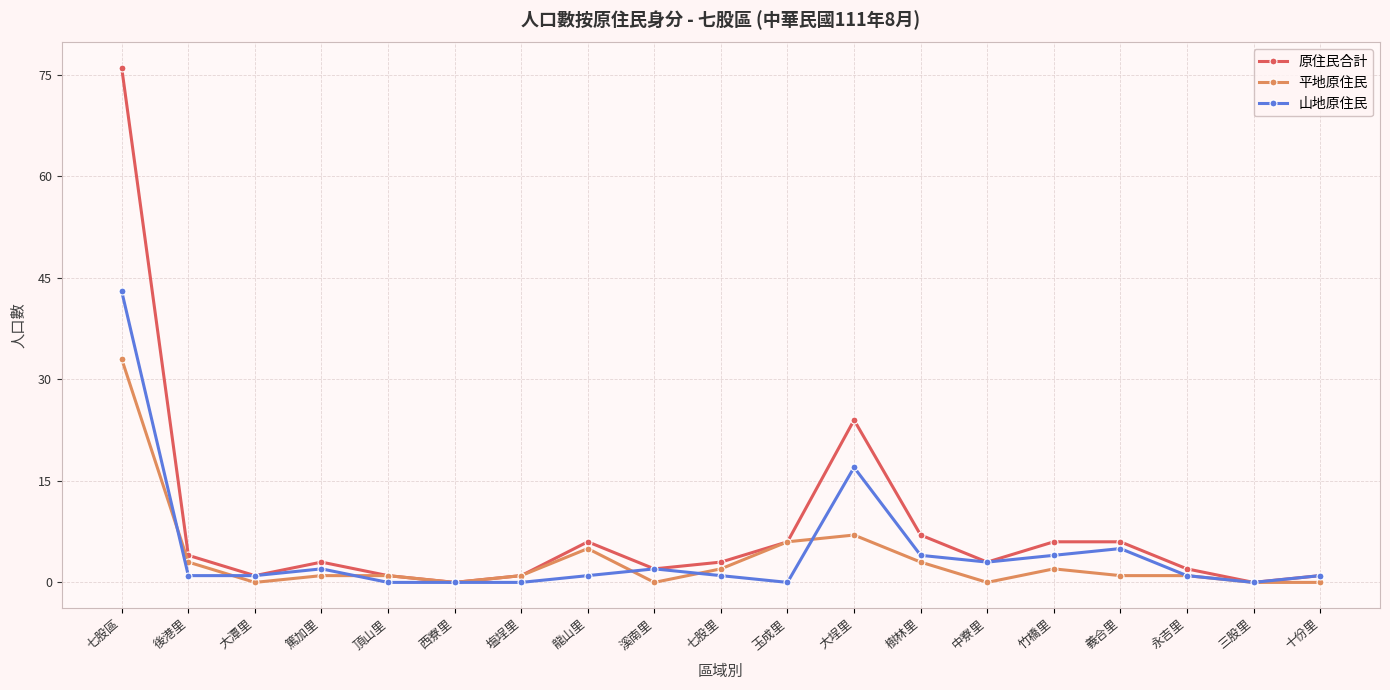

True or false: 平地原住民 has more than 0 interior local peaks.

True